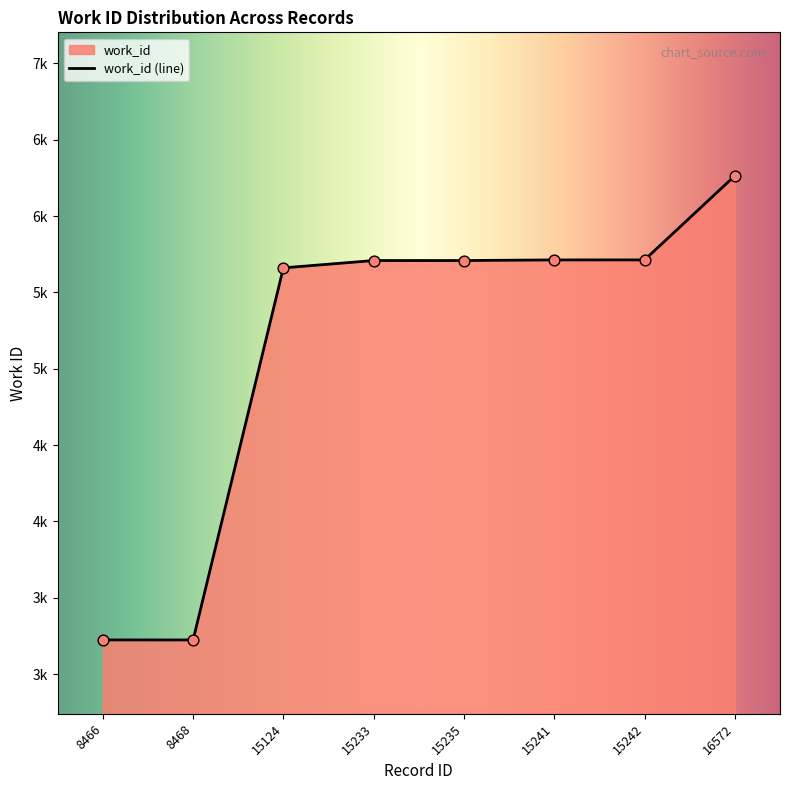

What is the change in value from 15124 to 15241?

+52